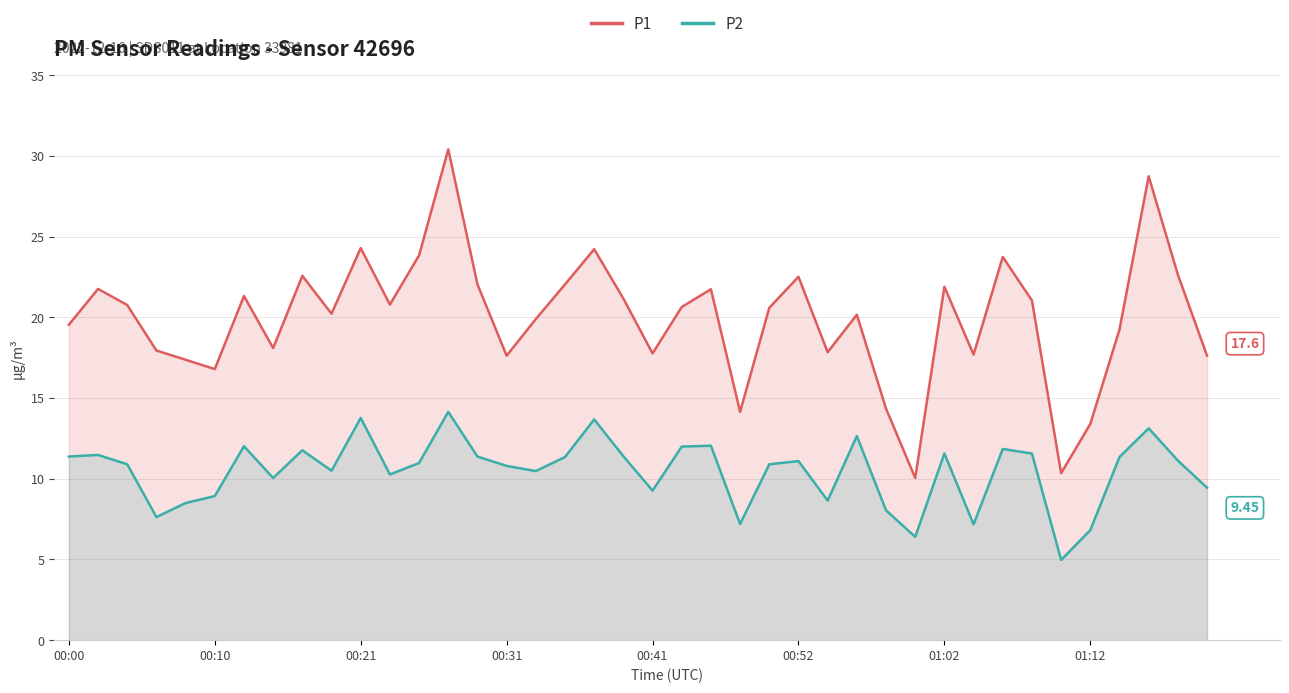

What is the spread (max minus min) of values at 00:52?

11.4